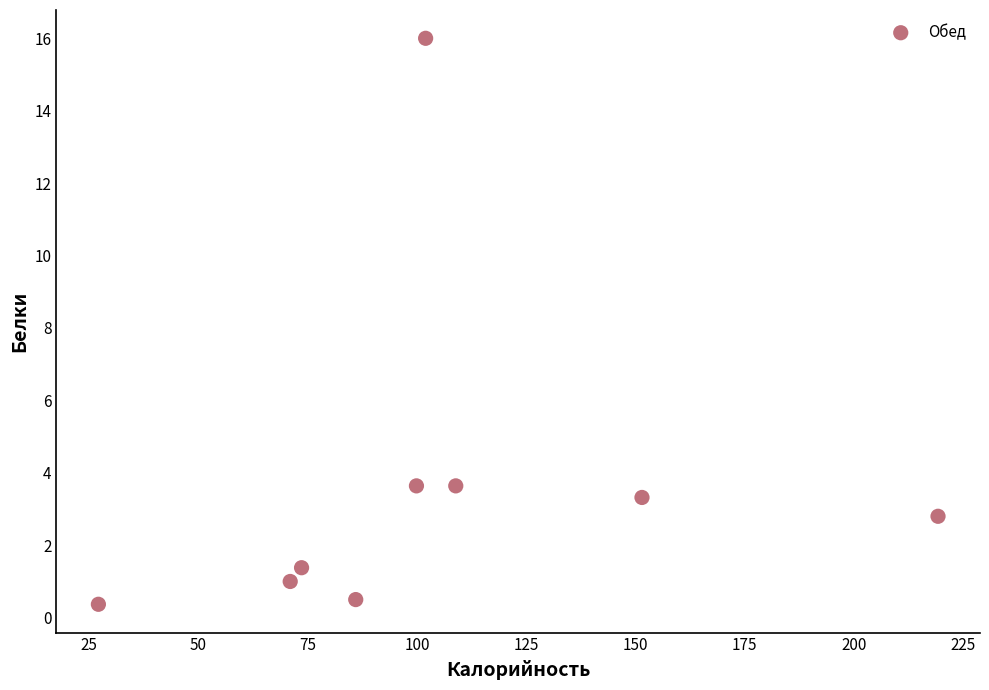

What is the range of X values (max minus min)?

192.2